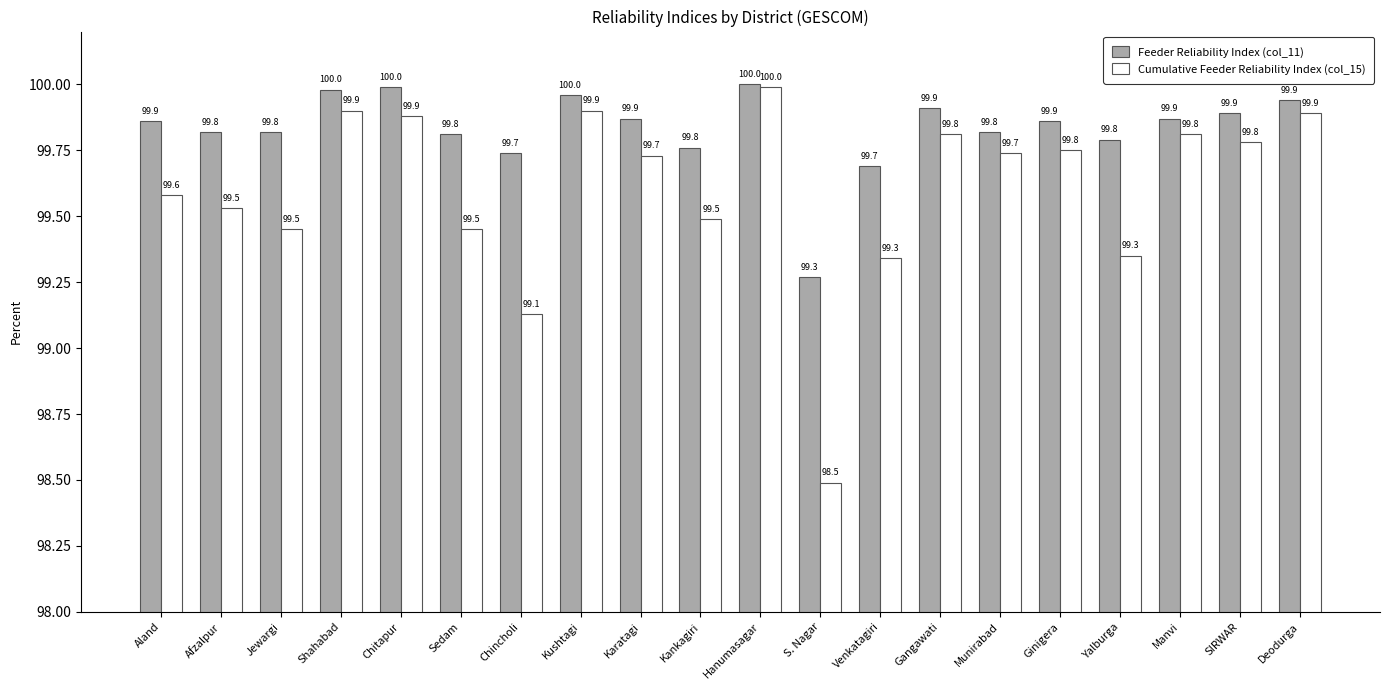

Is it true that Cumulative Feeder Reliability Index (col_15) equals 171.5 at SIRWAR?

False